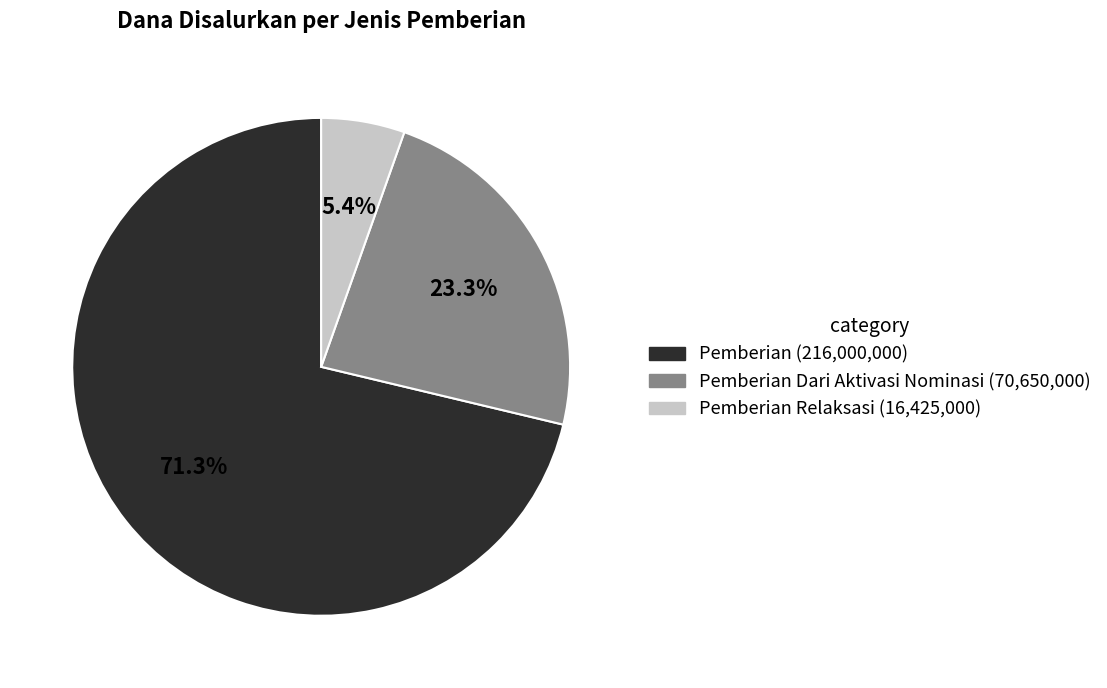

Does any single category account for the majority?

Yes